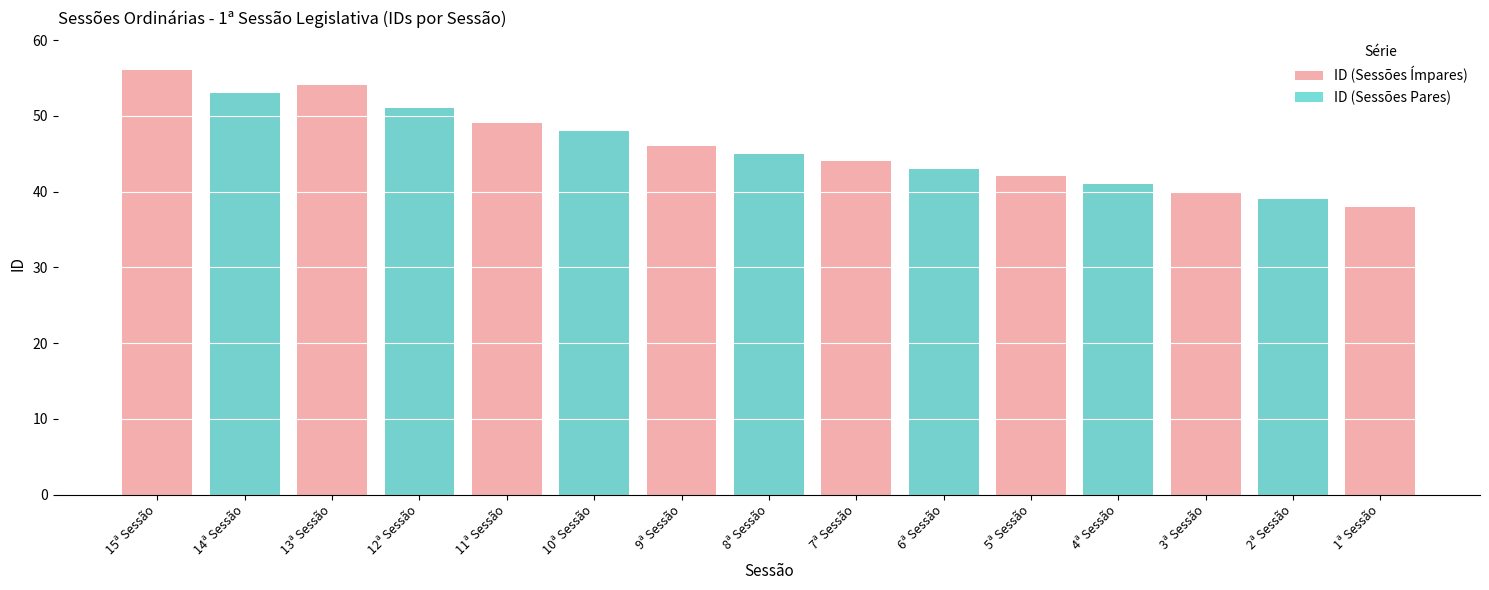

Reading left to right, what are all the values shown in this chart?

15ª Sessão=56	14ª Sessão=53	13ª Sessão=54	12ª Sessão=51	11ª Sessão=49	10ª Sessão=48	9ª Sessão=46	8ª Sessão=45	7ª Sessão=44	6ª Sessão=43	5ª Sessão=42	4ª Sessão=41	3ª Sessão=40	2ª Sessão=39	1ª Sessão=38